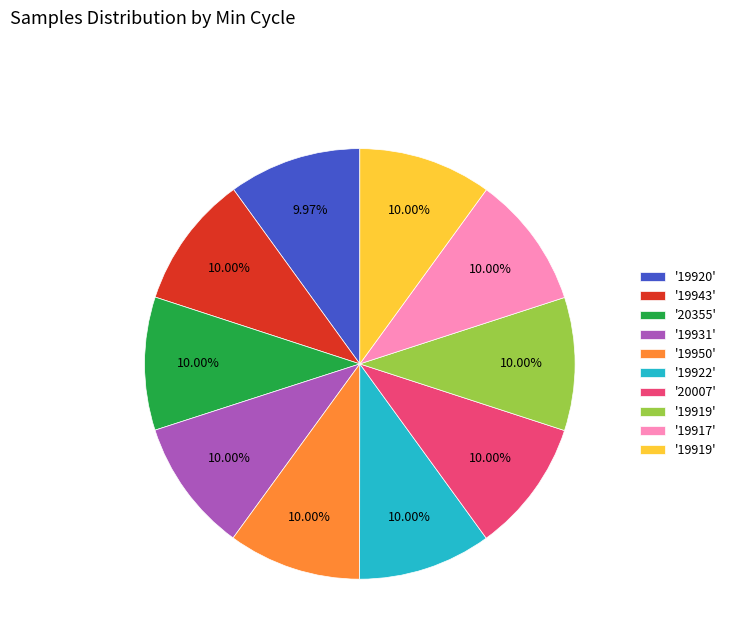

Does any single category account for the majority?

No